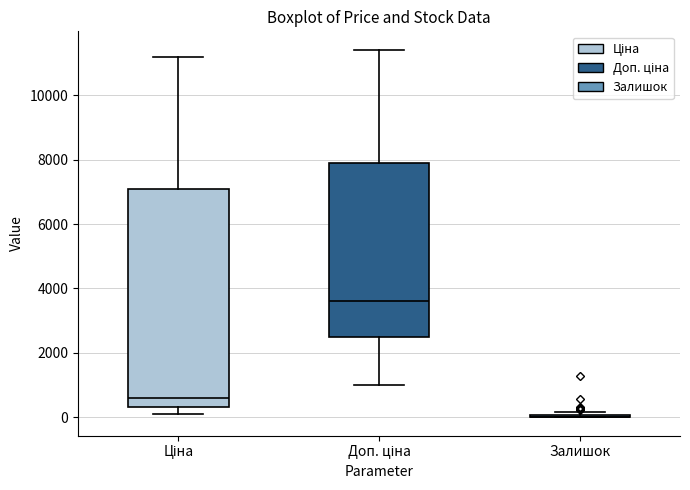

Which box is the tallest, from its lower edge to its upper edge?

Ціна